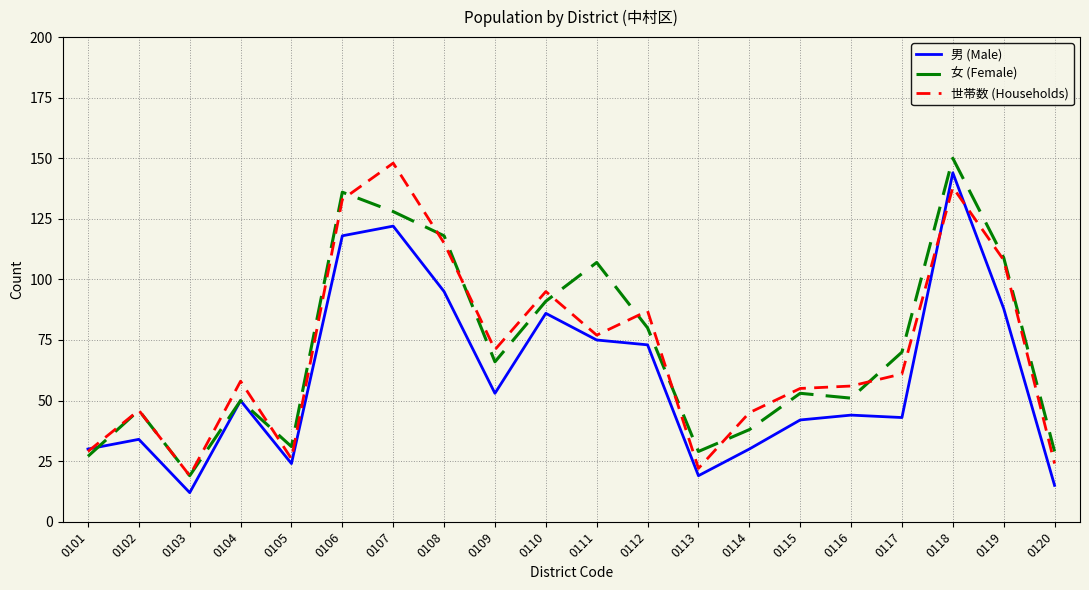

What is the difference between the maximum and minimum values in the 女 (Female) series?

131